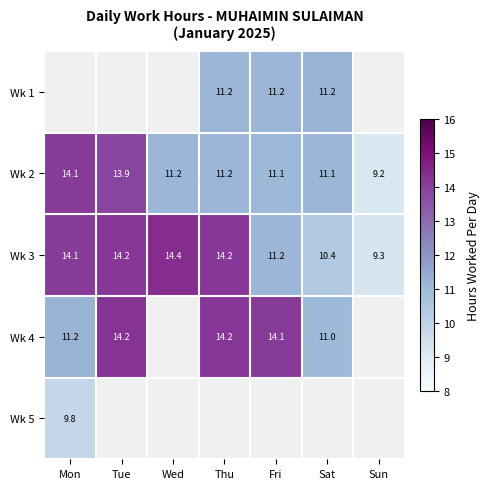

What is the maximum value shown in the chart?

14.4